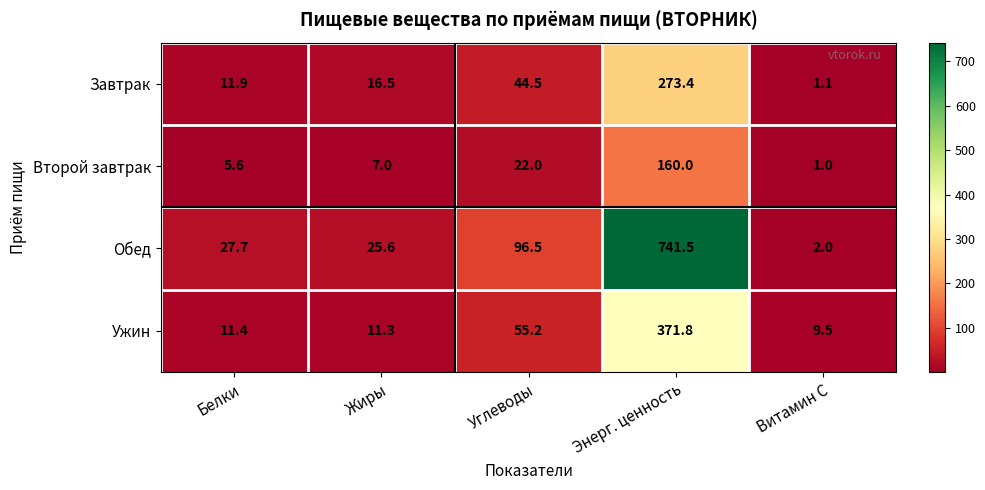

What is the difference between the maximum and minimum values in the Обед series?

739.5